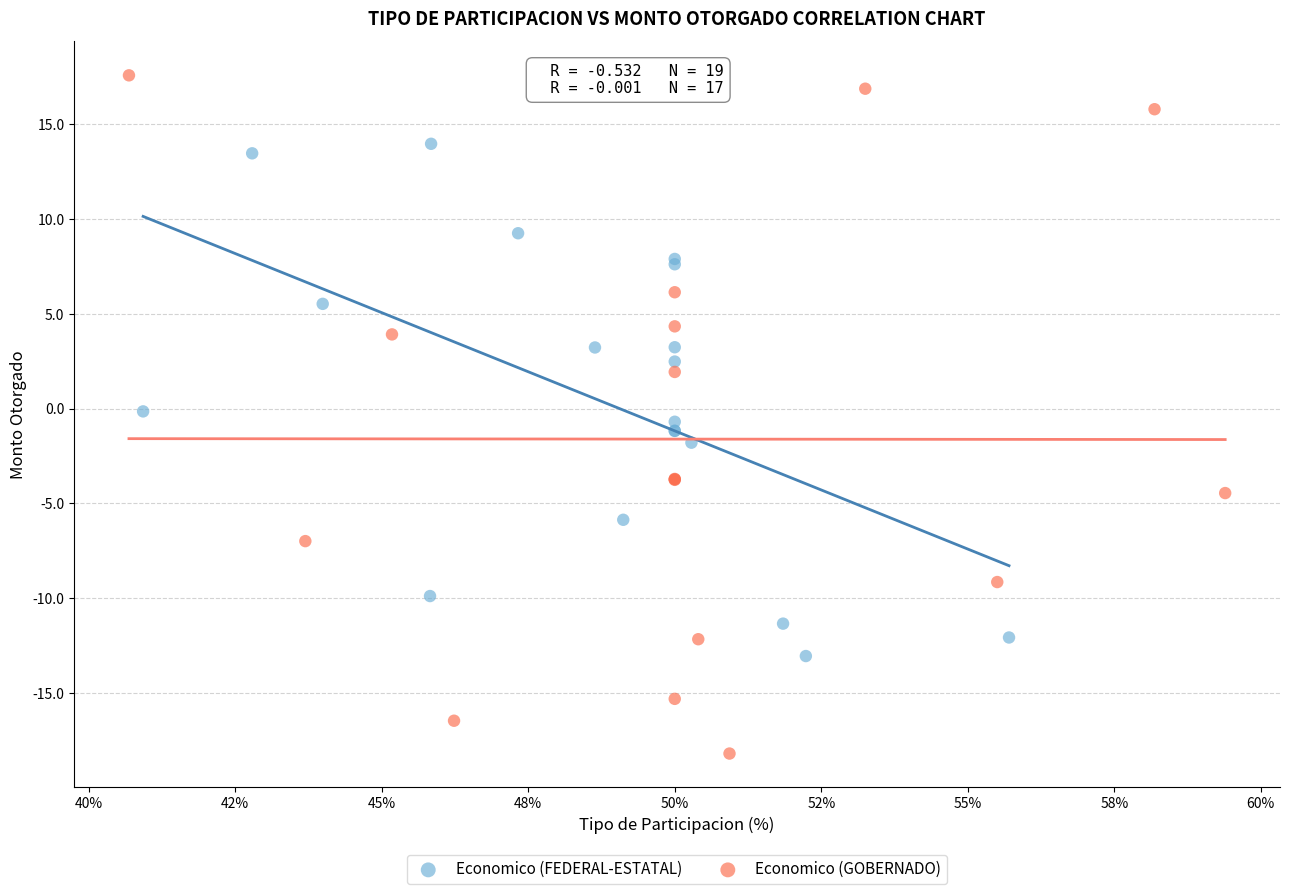

Which series reaches the minimum Y coordinate?

Economico (GOBERNADO)